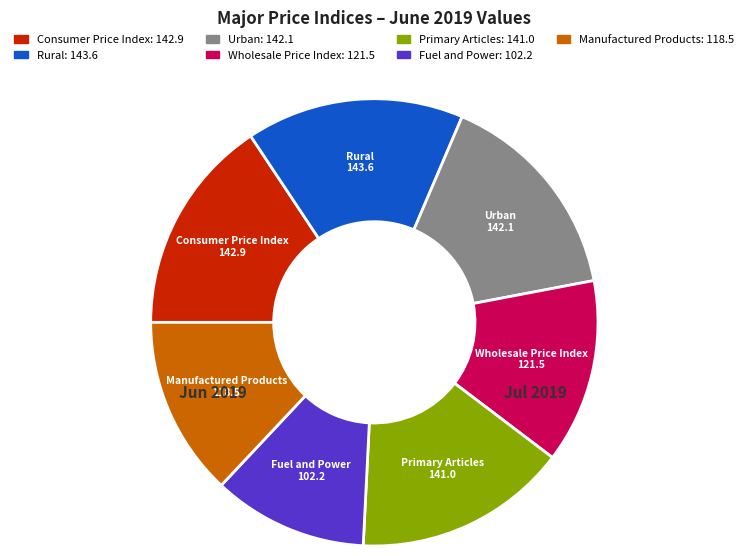

Does any single category account for the majority?

No